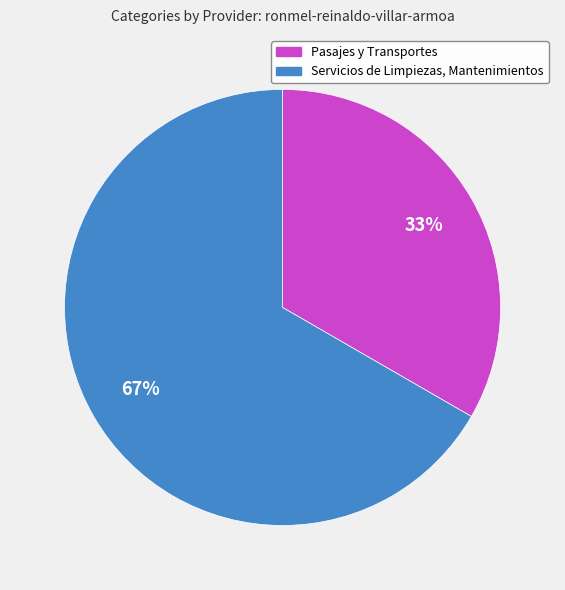

To the nearest percent, what portion does Servicios de Limpiezas, Mantenimientos represent?

67%